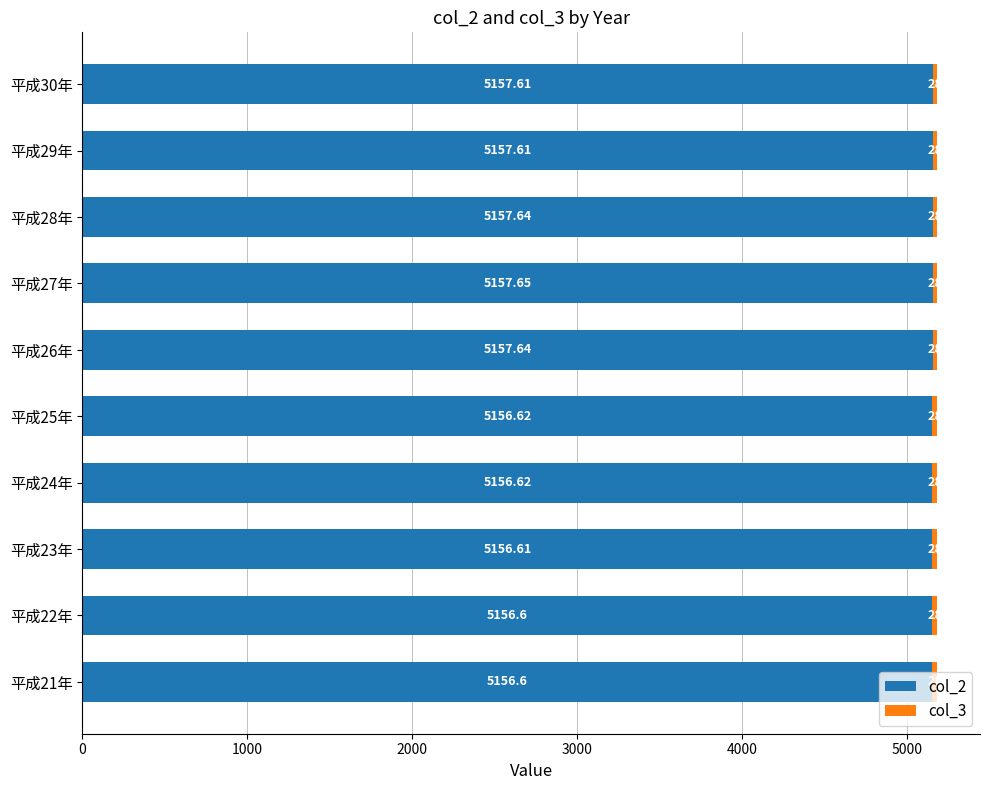

What is the value of the col_2 bar at the 5th from the left?

5156.6